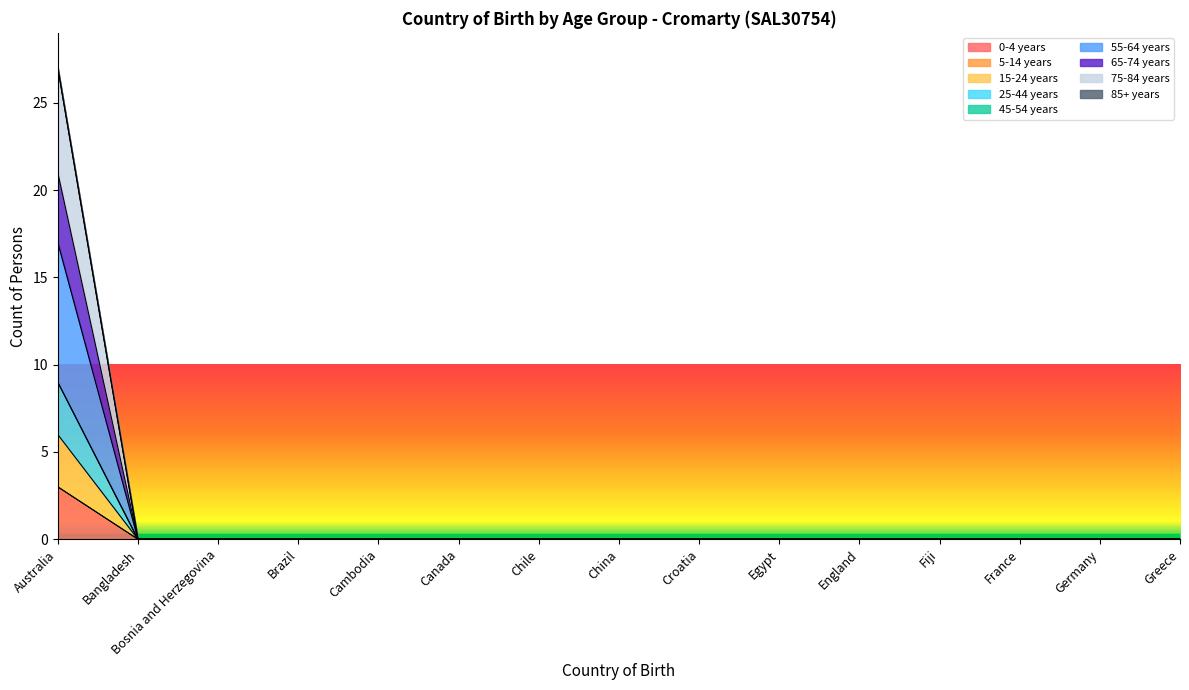

What is the maximum value for 25-44 years?

3